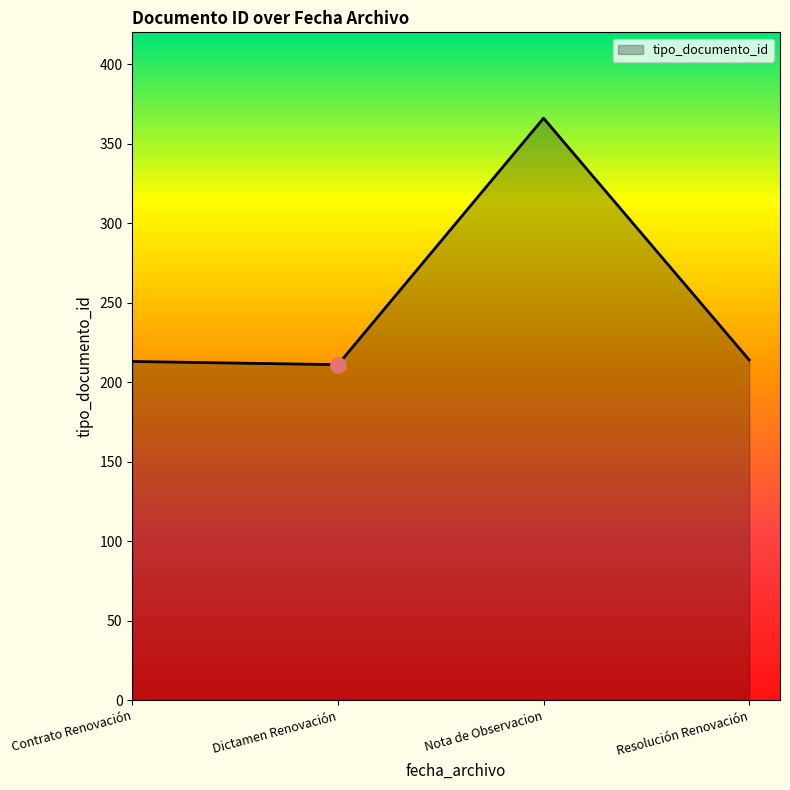

Approximately how many times larger is the value at Nota de Observacion compared to Contrato Renovación?

1.7